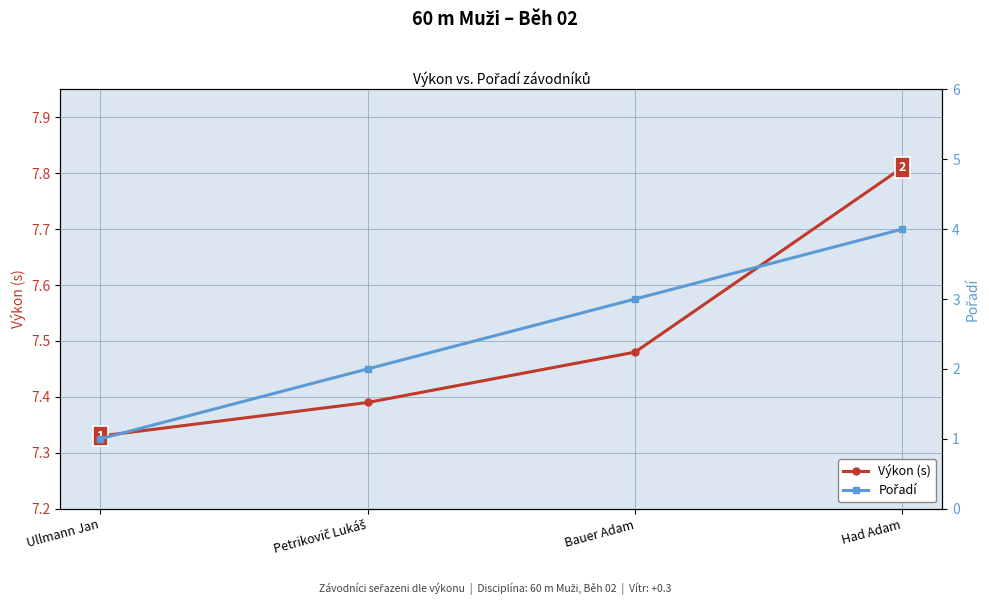

Which category has the lowest value in the Pořadí series?

Ullmann Jan